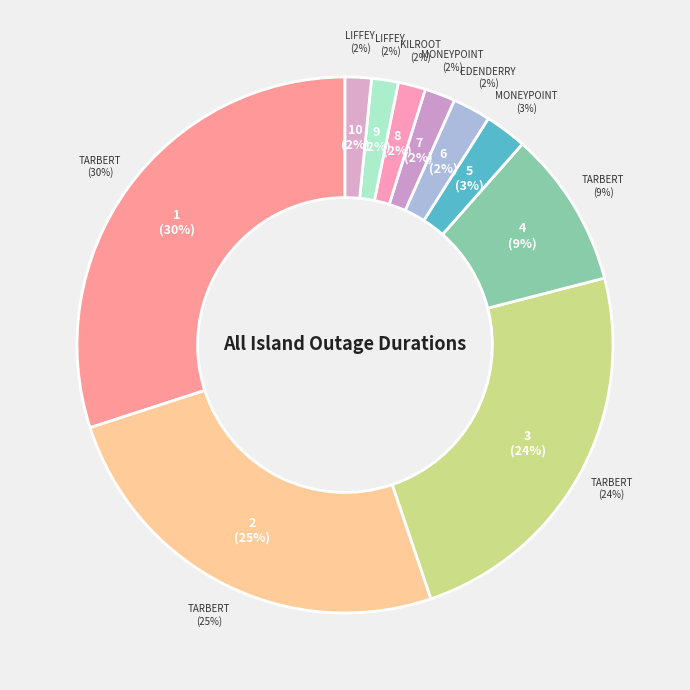

Combined, what portion of the pie is Tarbert TB1 and Edenderry ED1?

26.1%